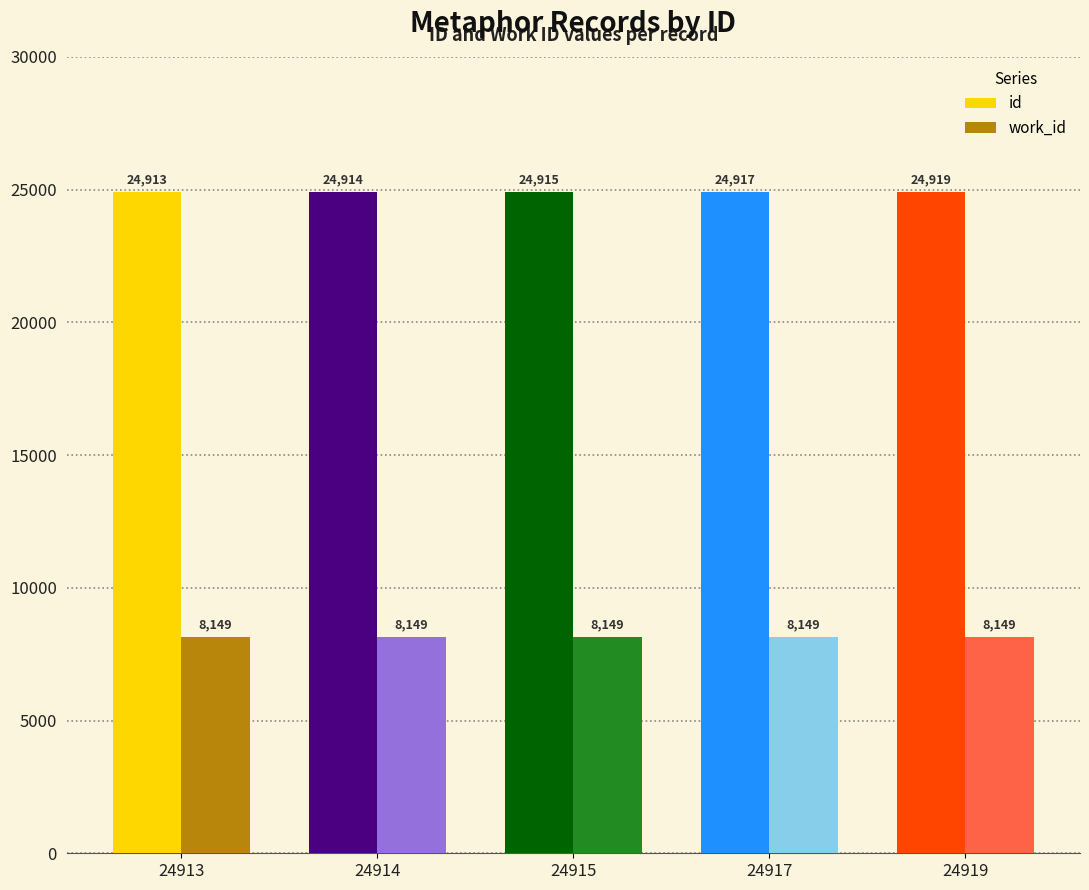

List the series in order of their peak value, highest first.

id, work_id